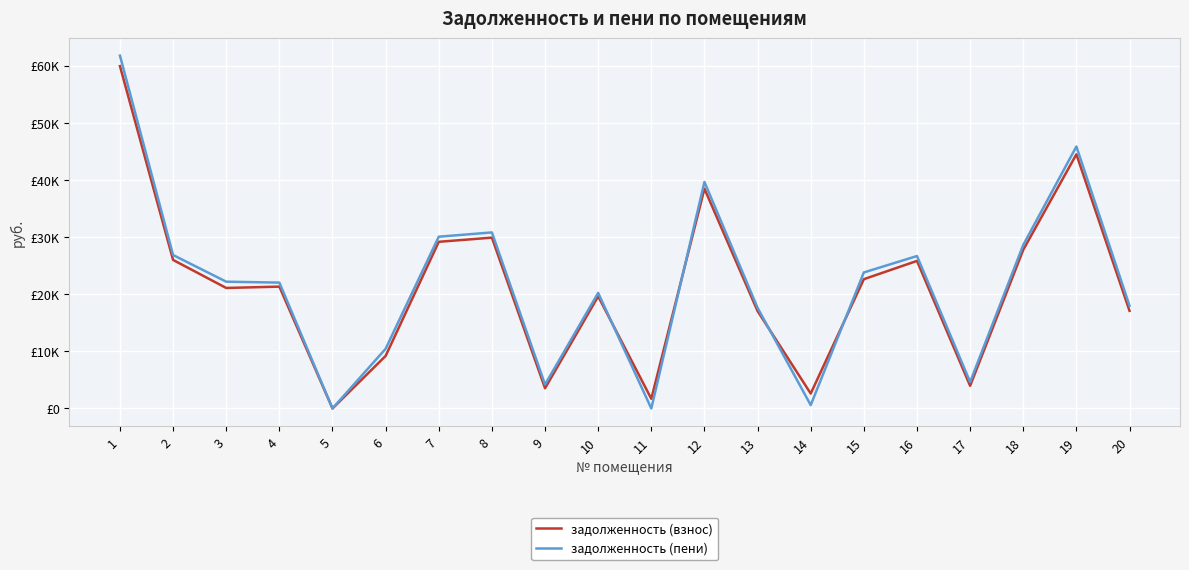

What is the total value across all series at 1?

121644.6